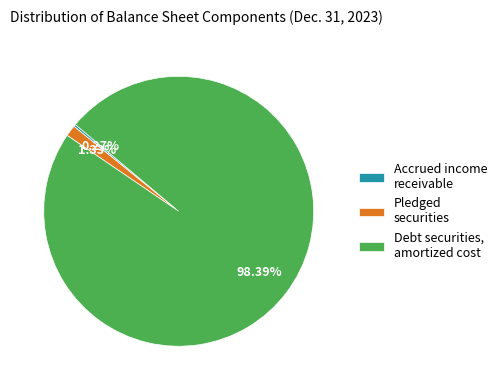

Is there any slice that represents more than half of the pie?

Yes